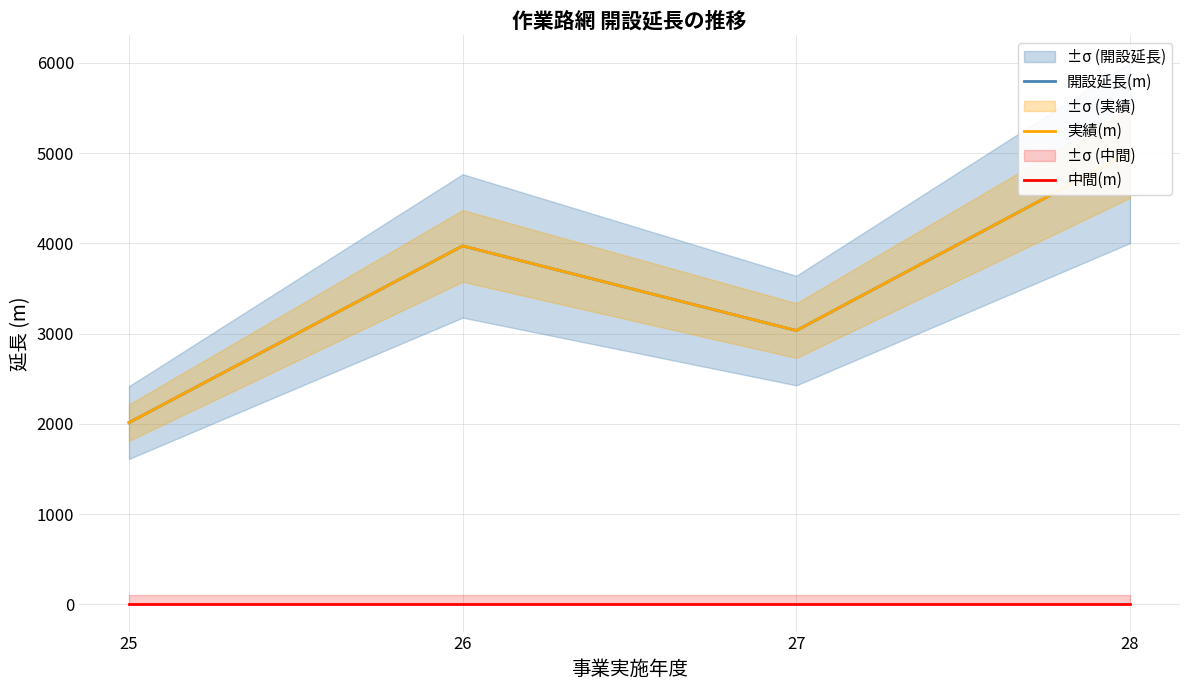

True or false: 実績(m) and 開設延長(m) intersect in this chart.

False